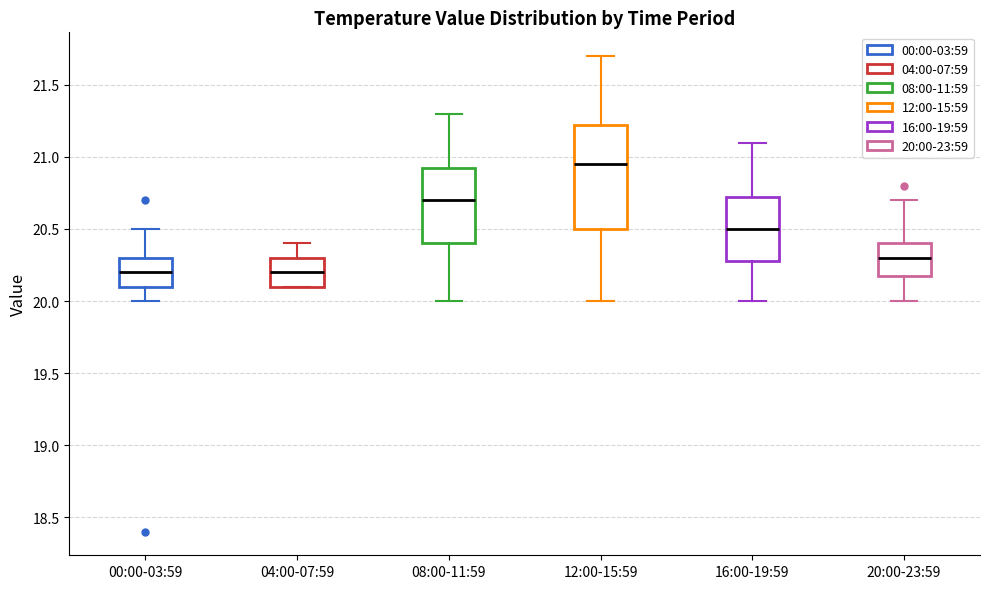

Reading left to right, transcribe this box plot: for each box, give where its median line is, the range the box spans, and where its two whiskers end, as read against the y-axis. The values are not printed on the chart, so give them approximately, as read against the axis.

00:00-03:59: median 20.20, box 20.10 to 20.30, whiskers 20.00 to 20.50
04:00-07:59: median 20.20, box 20.10 to 20.30, whiskers 20.10 to 20.40
08:00-11:59: median 20.70, box 20.40 to 20.95, whiskers 20.00 to 21.30
12:00-15:59: median 20.95, box 20.50 to 21.25, whiskers 20.00 to 21.70
16:00-19:59: median 20.50, box 20.30 to 20.75, whiskers 20.00 to 21.10
20:00-23:59: median 20.30, box 20.20 to 20.40, whiskers 20.00 to 20.70